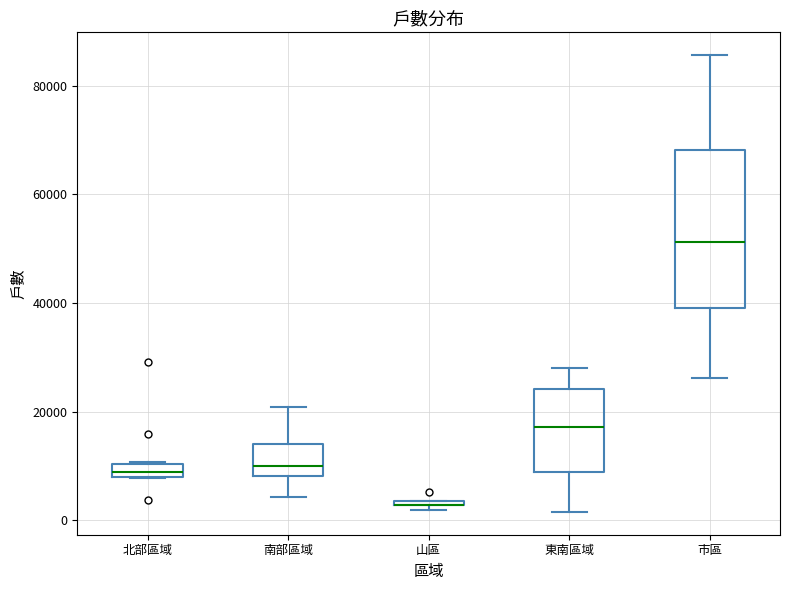

Where is the upper edge of the box for 山區 on the y-axis? The values are not printed on the chart, so give them approximately, as read against the axis.

4000